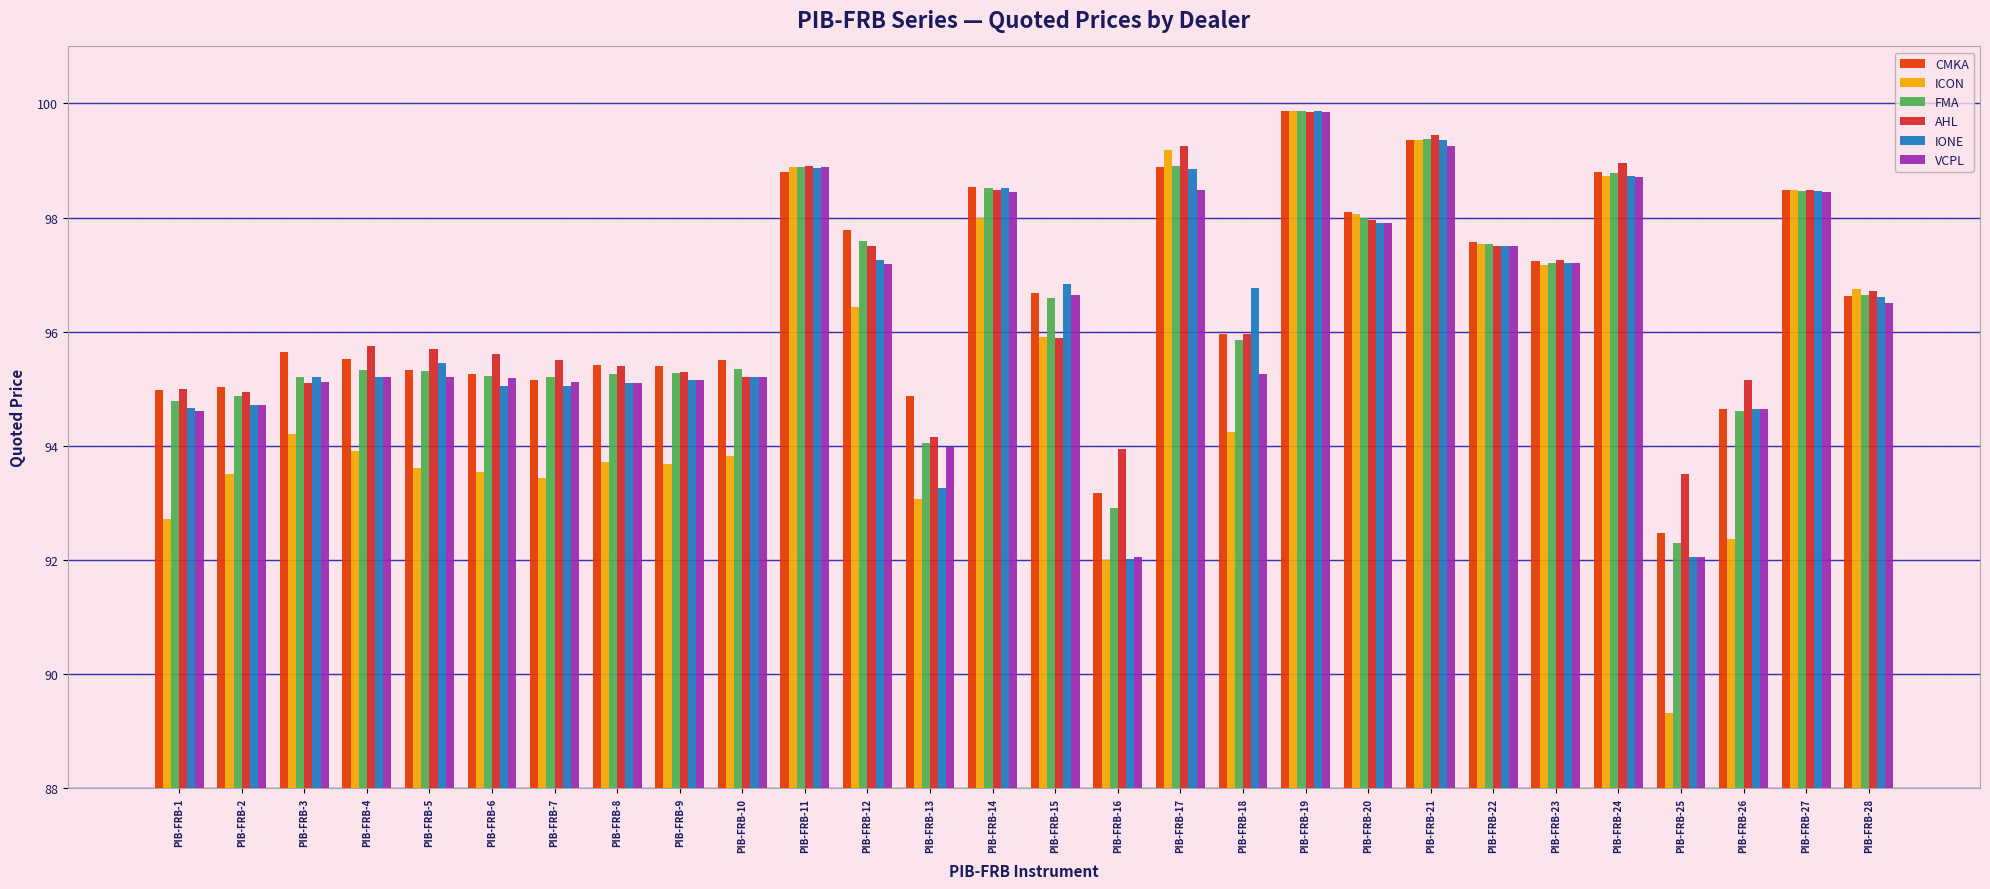

Between PIB-FRB-19 and PIB-FRB-24, which series saw the biggest shift?

IONE